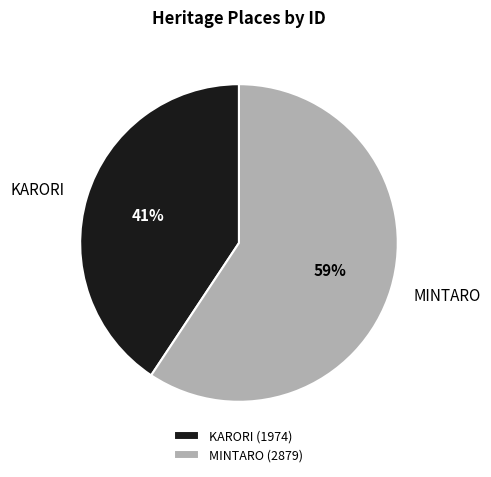

What is the largest slice in the pie chart?

MINTARO